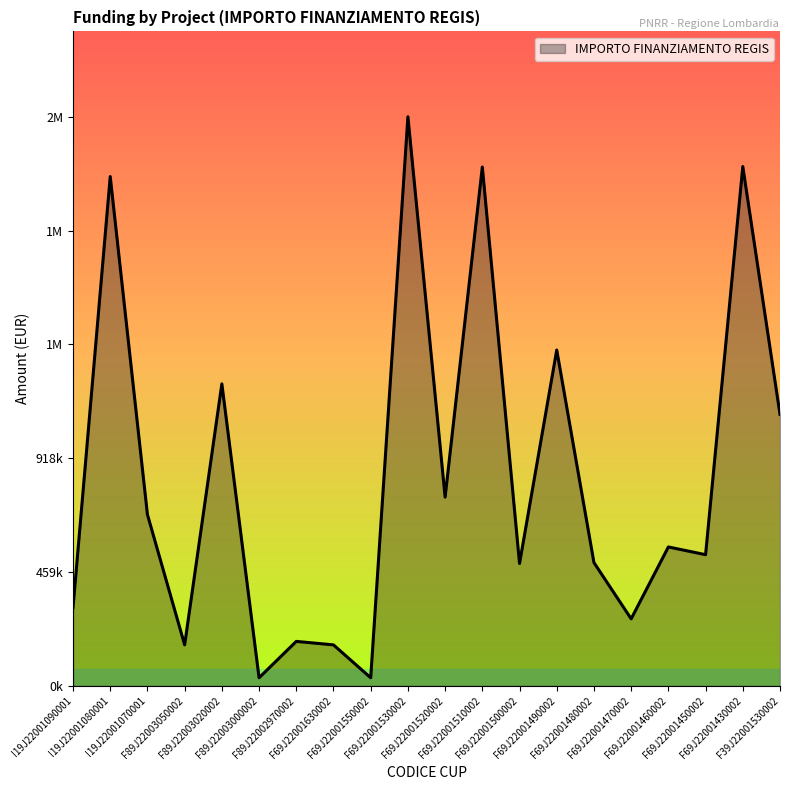

Does the chart have visible grid lines?

No